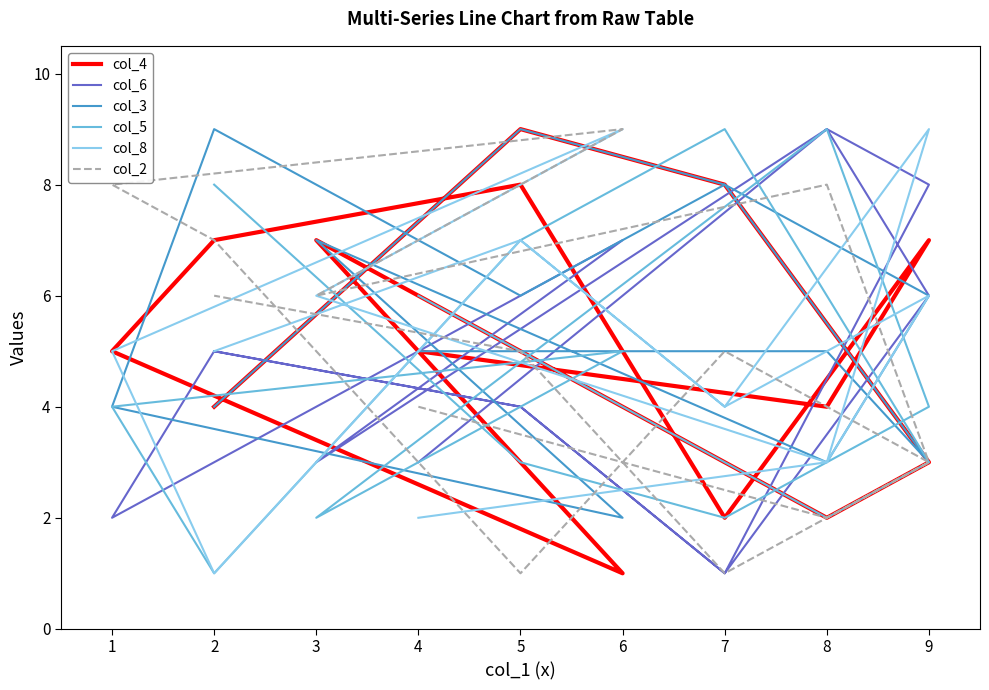

What is the value of the col_3 point at the 3rd from the left?

3